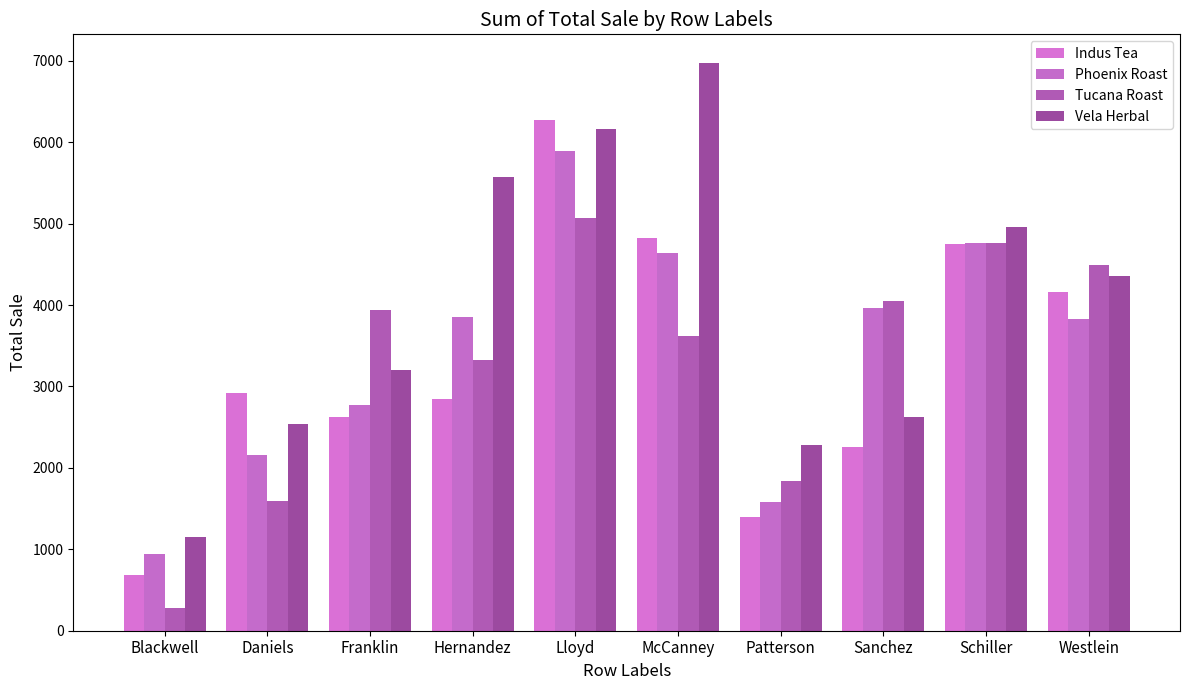

What is the label of the 10th bar from the left?

Westlein